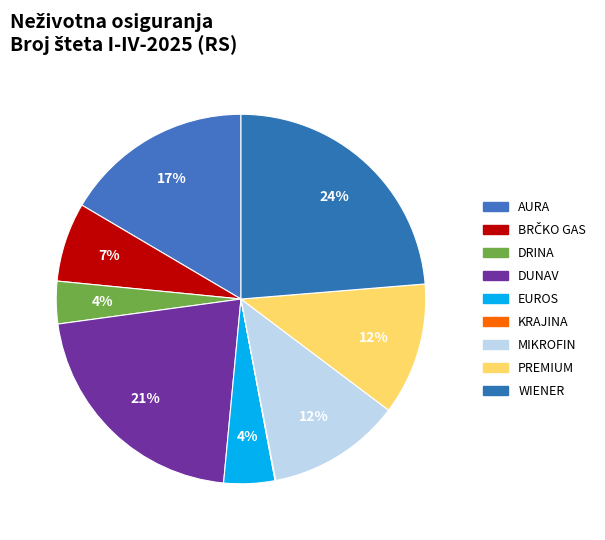

To the nearest percent, what is the average slice percentage?

11%